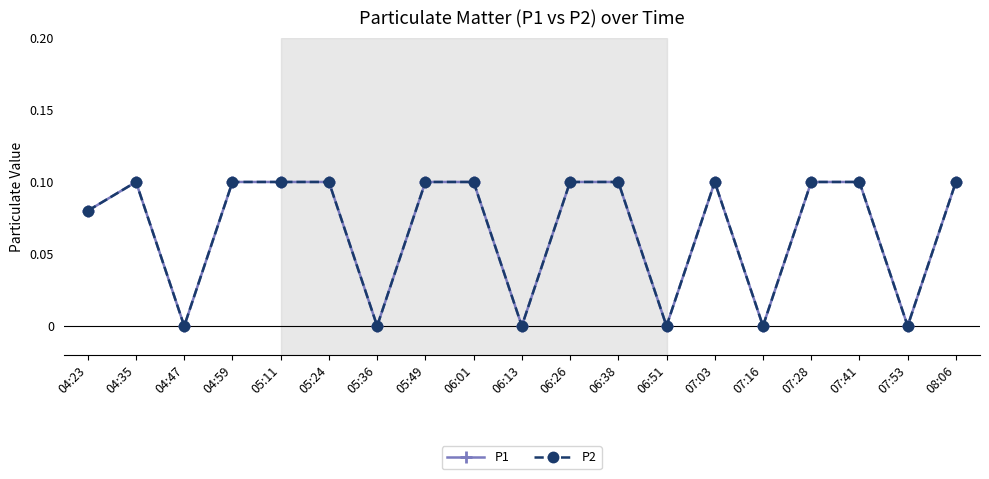

At 07:53, list the series in order from largest to smallest.

P1, P2